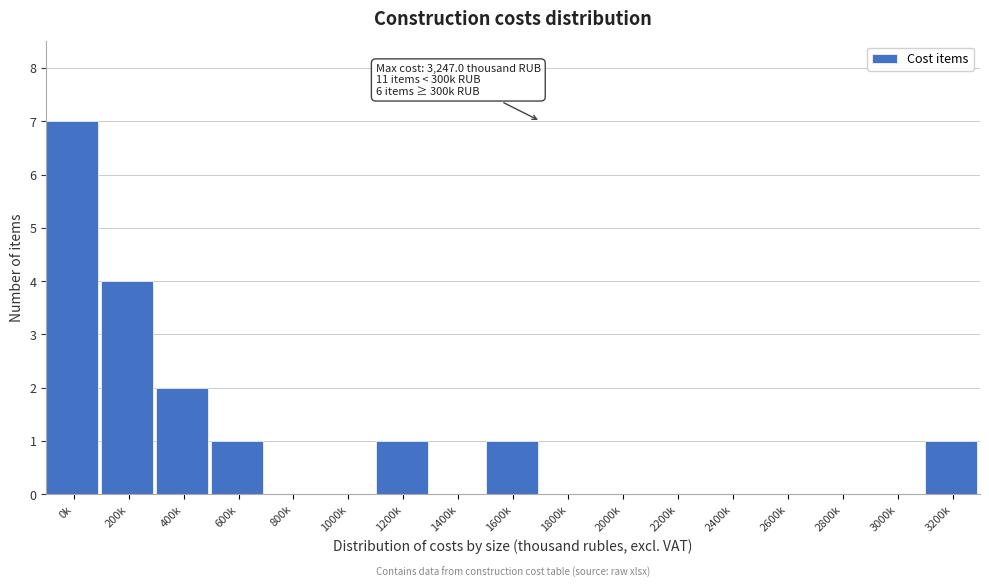

Reading right to left, extract all data points from this chart.

3200k=1	3000k=0	2800k=0	2600k=0	2400k=0	2200k=0	2000k=0	1800k=0	1600k=1	1400k=0	1200k=1	1000k=0	800k=0	600k=1	400k=2	200k=4	0k=7